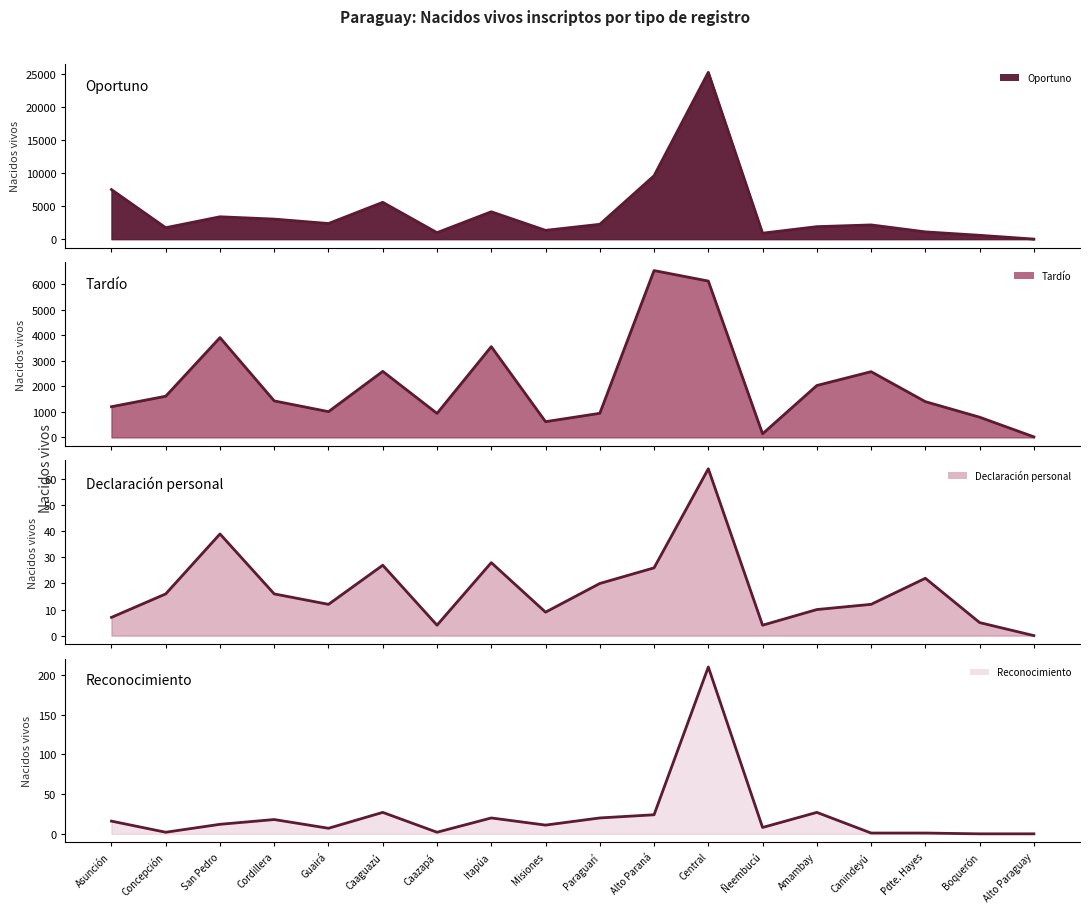

How many lines are shown in the chart?

4